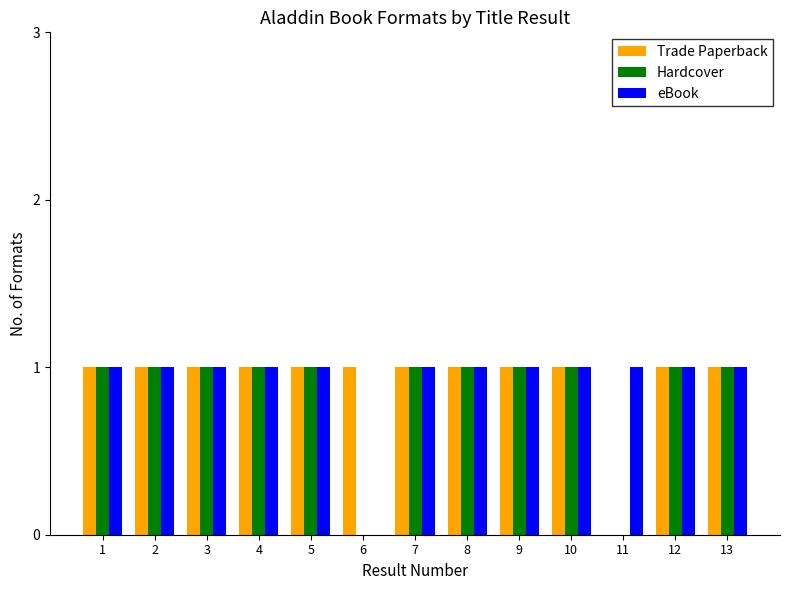

True or false: Trade Paperback has a value of 1 at 4.

True